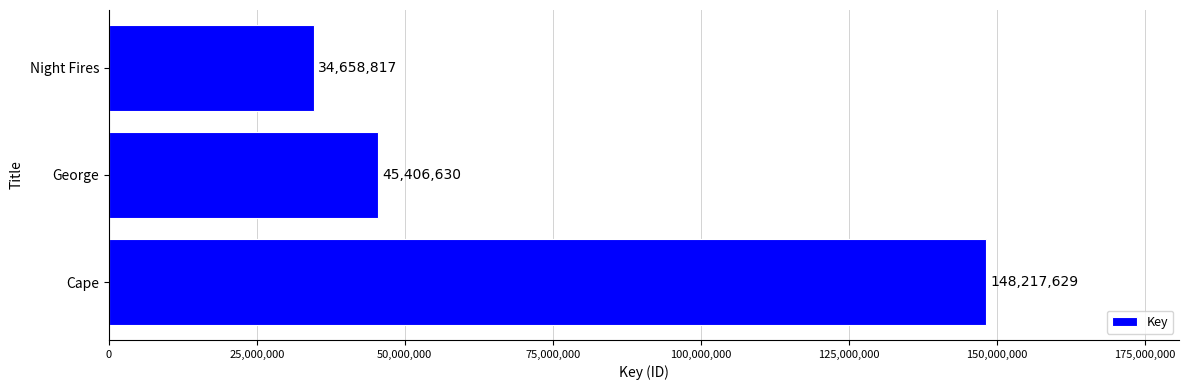

Does the chart contain stacked bars?

No